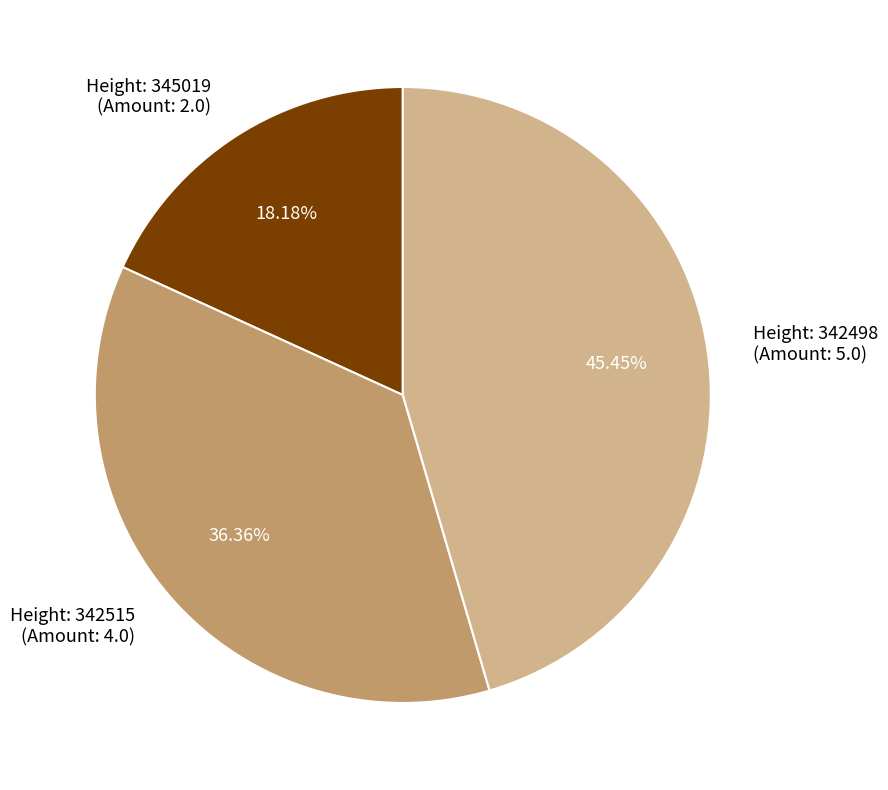

Is there any slice that represents more than half of the pie?

No